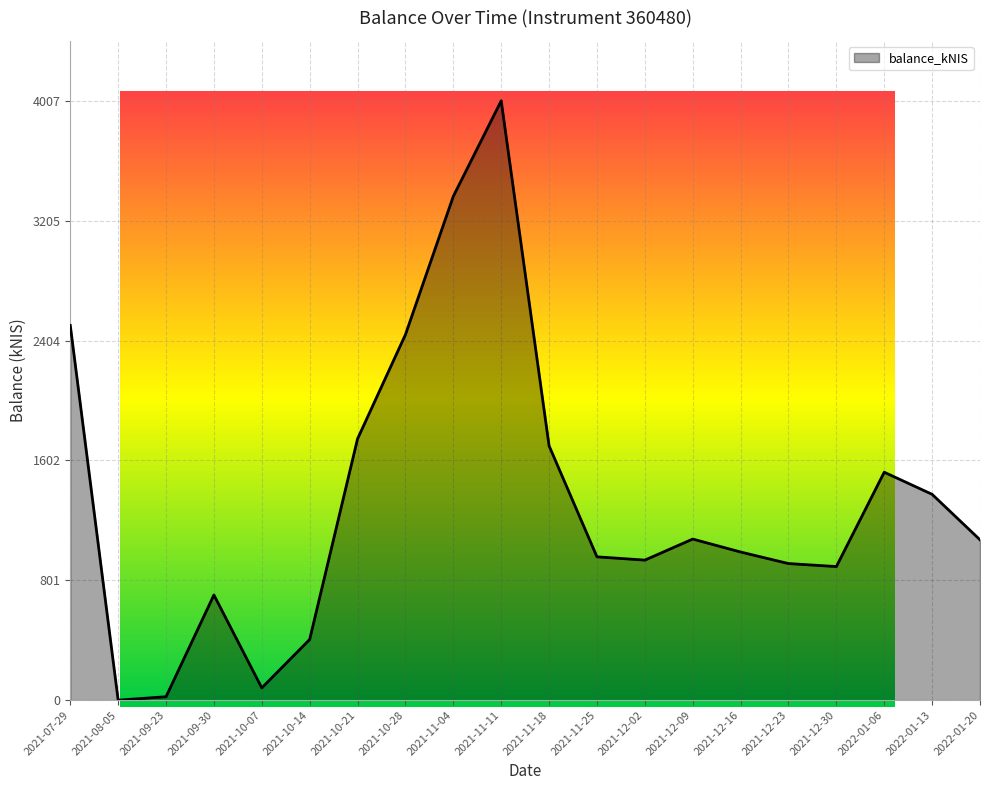

Which category has the highest value across all series?

2021-11-11